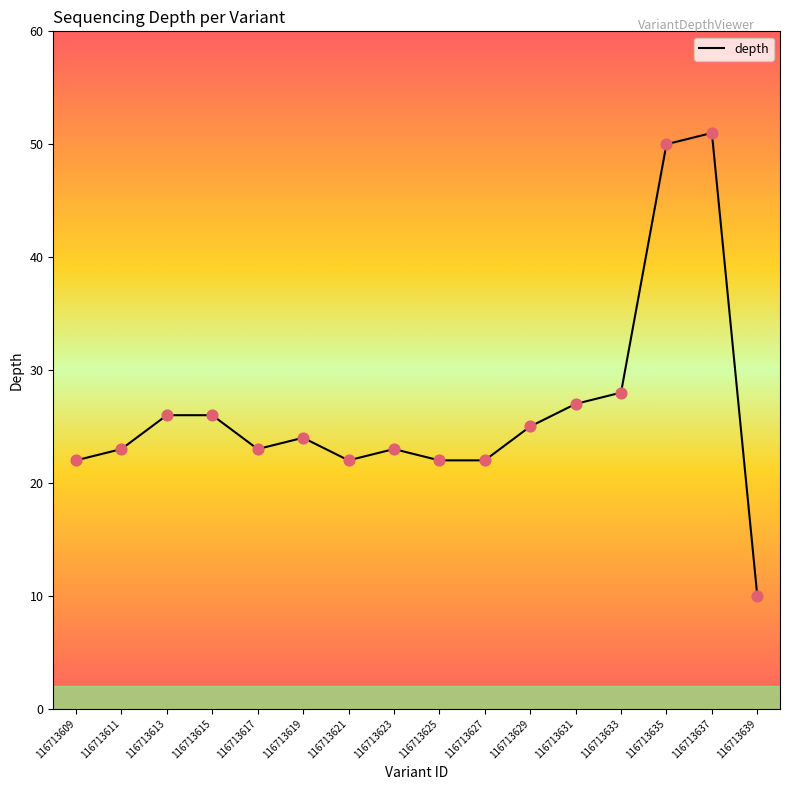

Approximately how many times larger is the value at 116713621 compared to 116713631?

0.8